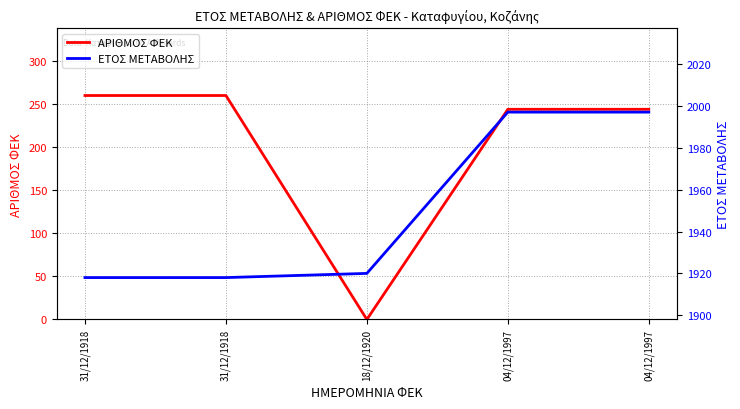

At which label does ΕΤΟΣ ΜΕΤΑΒΟΛΗΣ reach its minimum?

31/12/1918